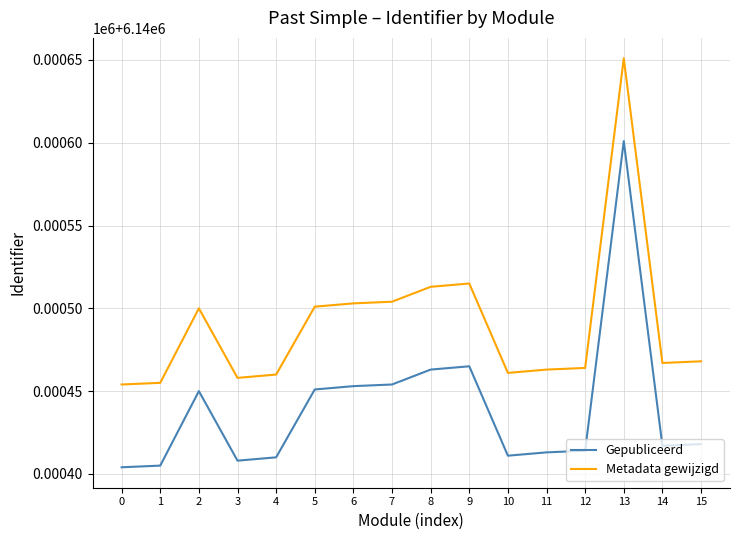

What is the maximum value for Metadata gewijzigd?

6140651